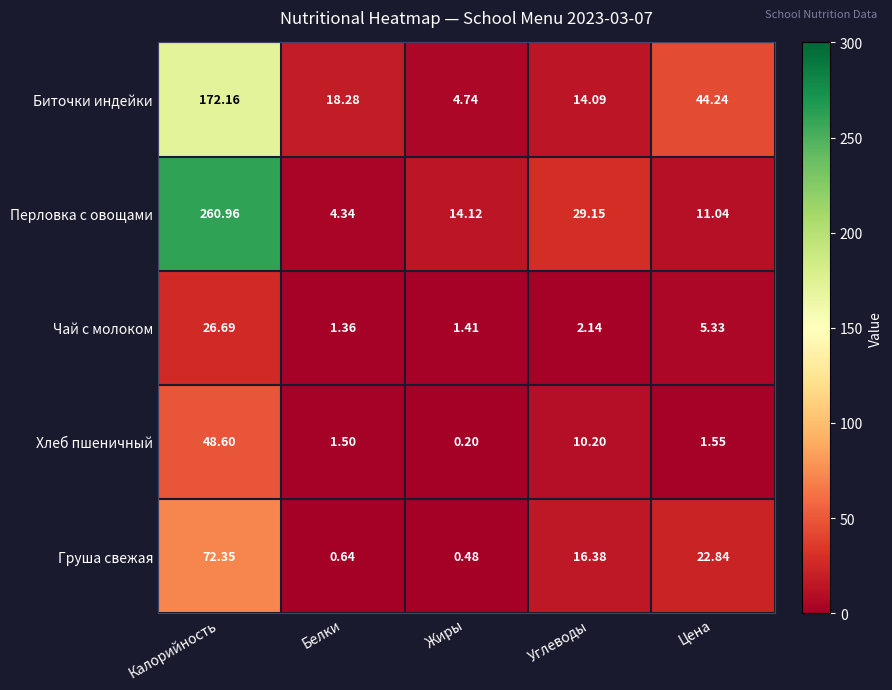

At how many categories does at least one series exceed 58?

1